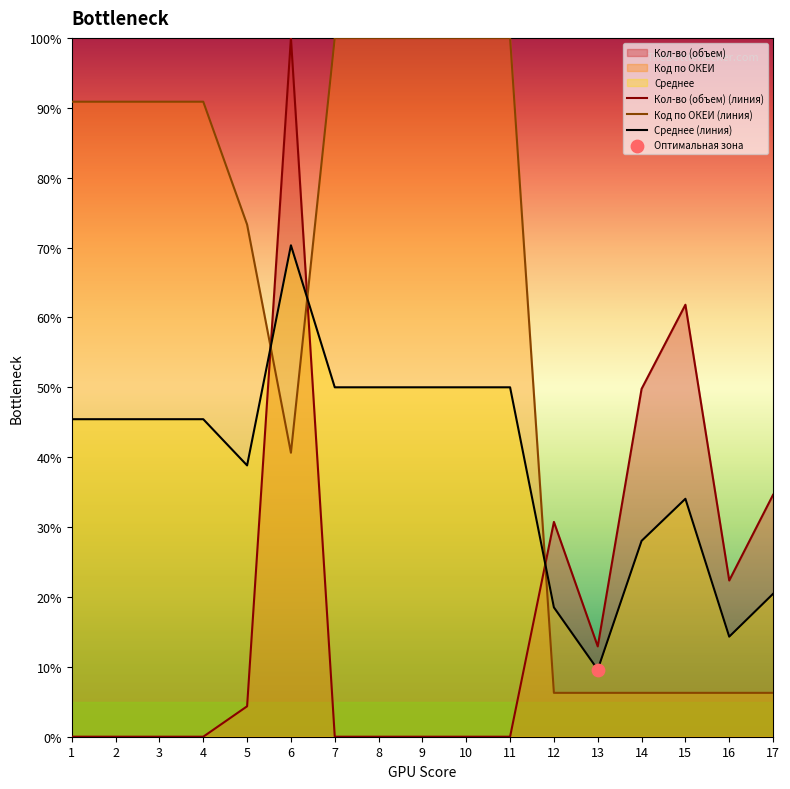

At which category is the sum across all series the highest?

6